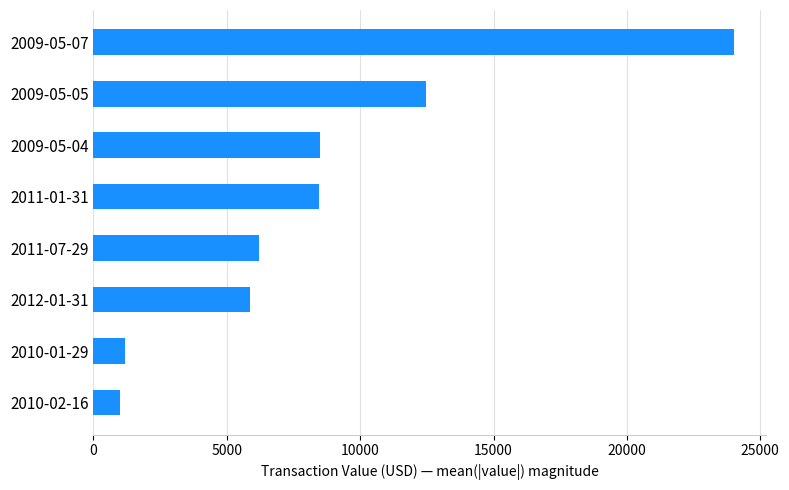

Approximately how many times larger is the value at 2011-07-29 compared to 2009-05-04?

0.7